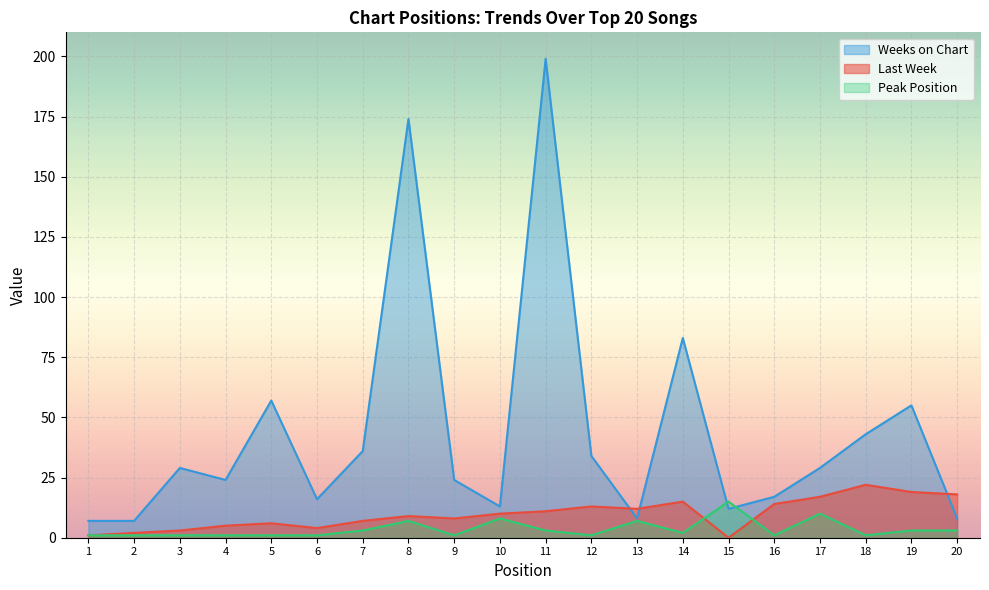

The value of Weeks on Chart at 3 is 29. True or false?

True